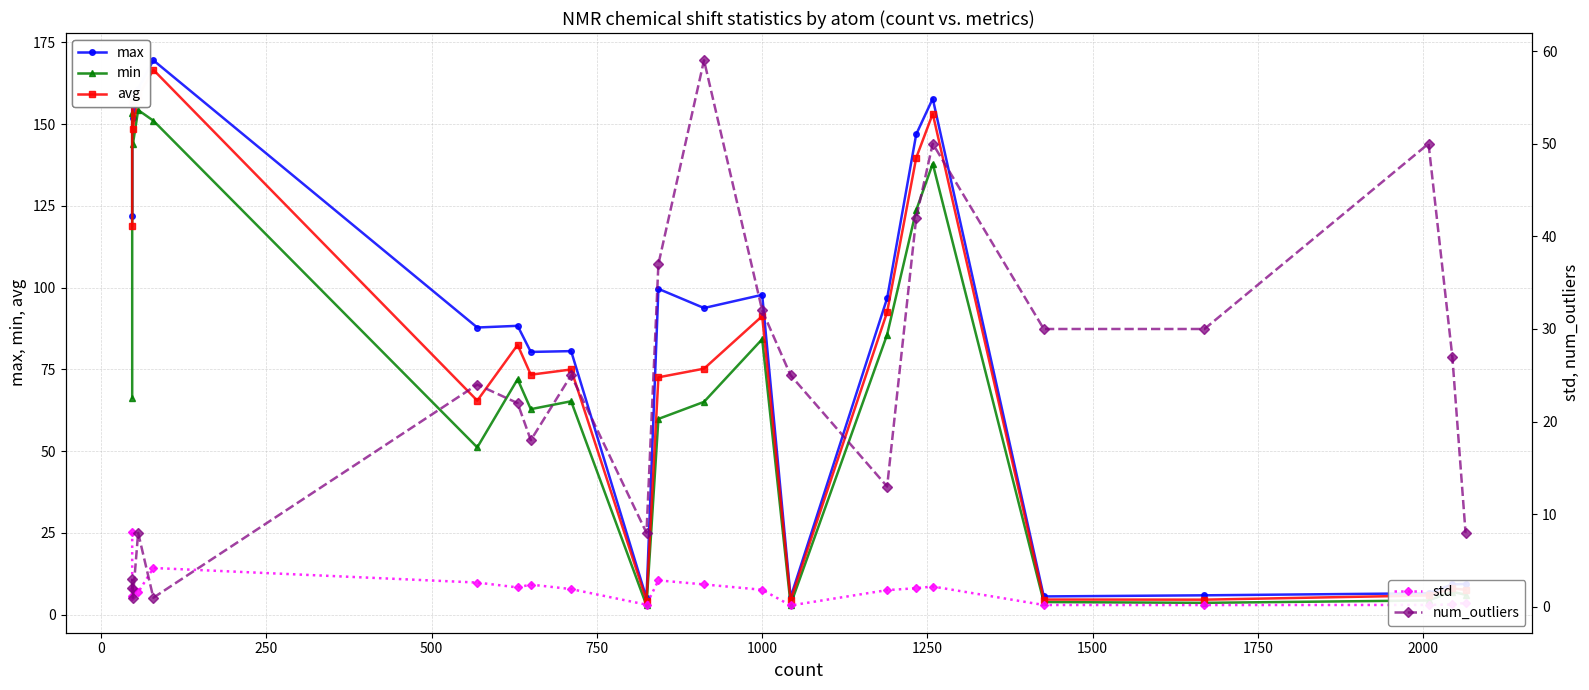

Which series has the largest total across all categories?

max